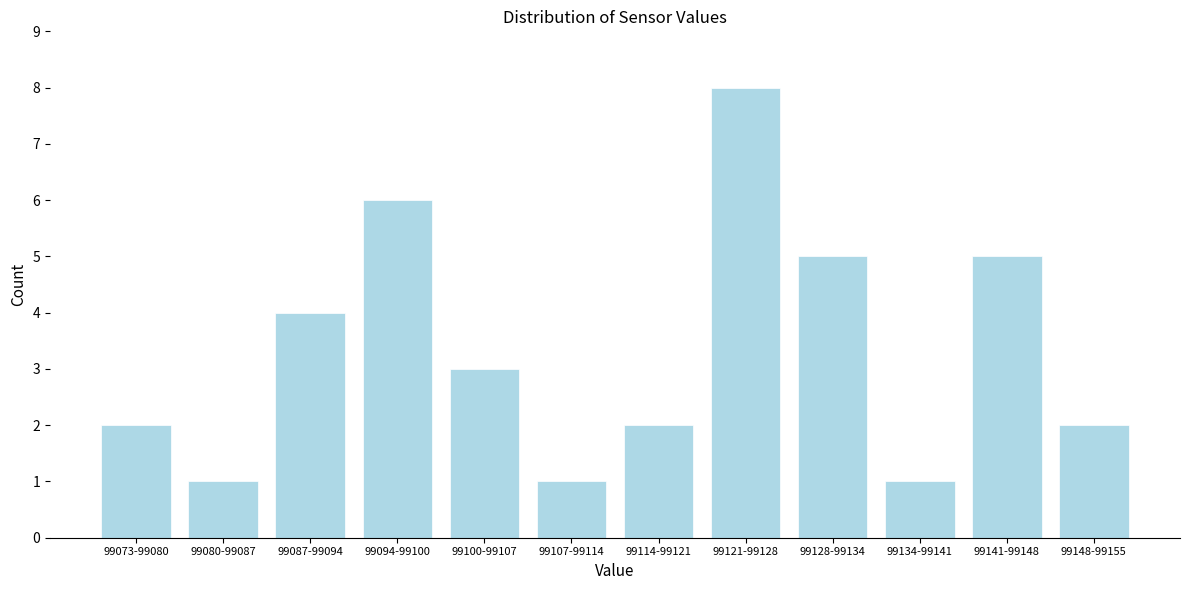

Reading right to left, what are all the values shown in this chart?

2	5	1	5	8	2	1	3	6	4	1	2